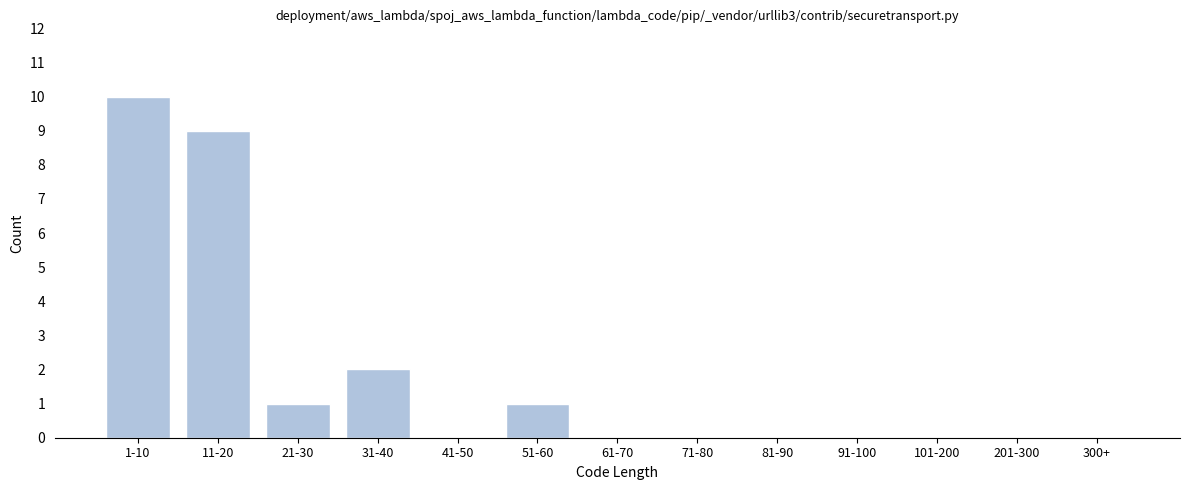

Reading left to right, extract all data points from this chart.

1-10=10	11-20=9	21-30=1	31-40=2	41-50=0	51-60=1	61-70=0	71-80=0	81-90=0	91-100=0	101-200=0	201-300=0	300+=0